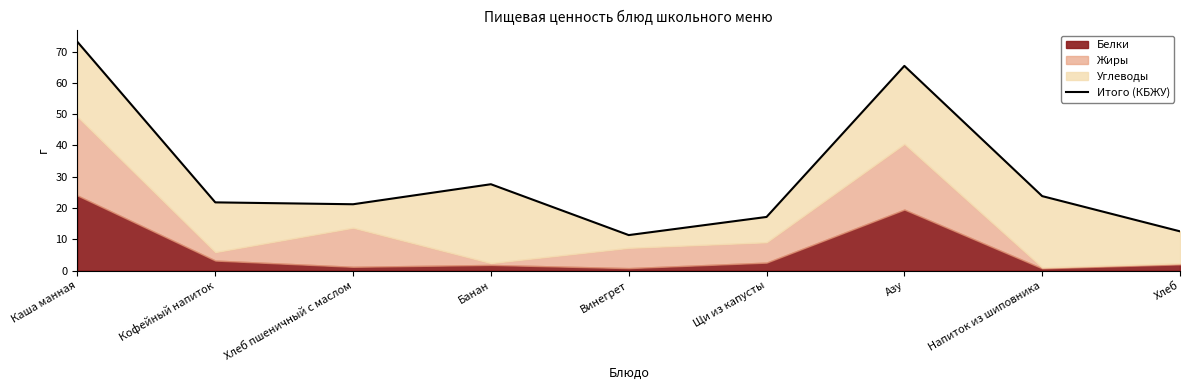

What is the label of the 5th point from the right?

Винегрет